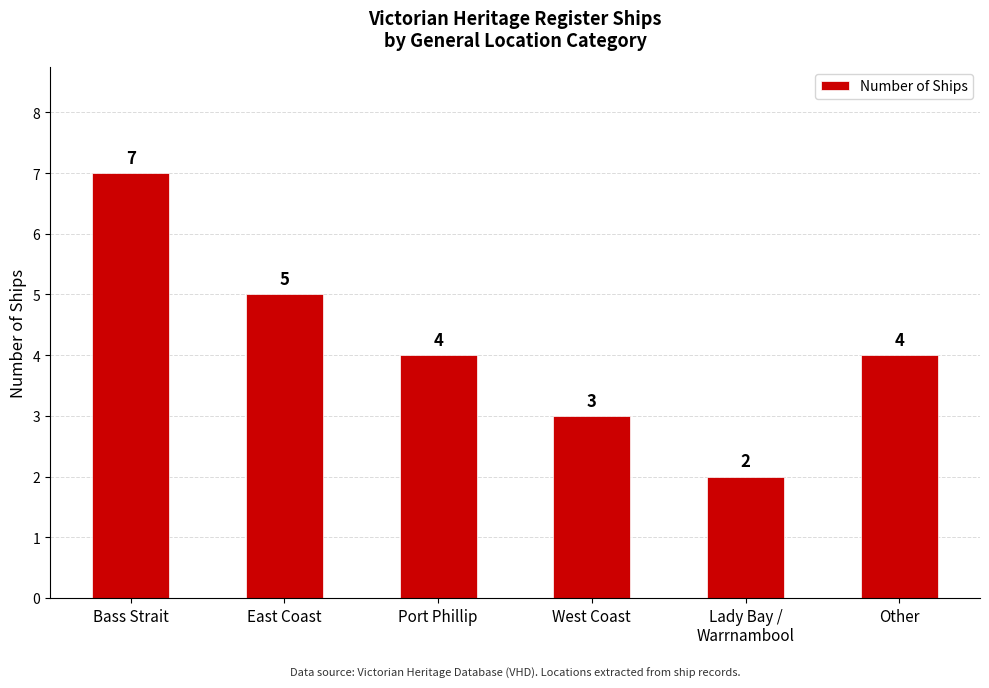

What is the average value?

4